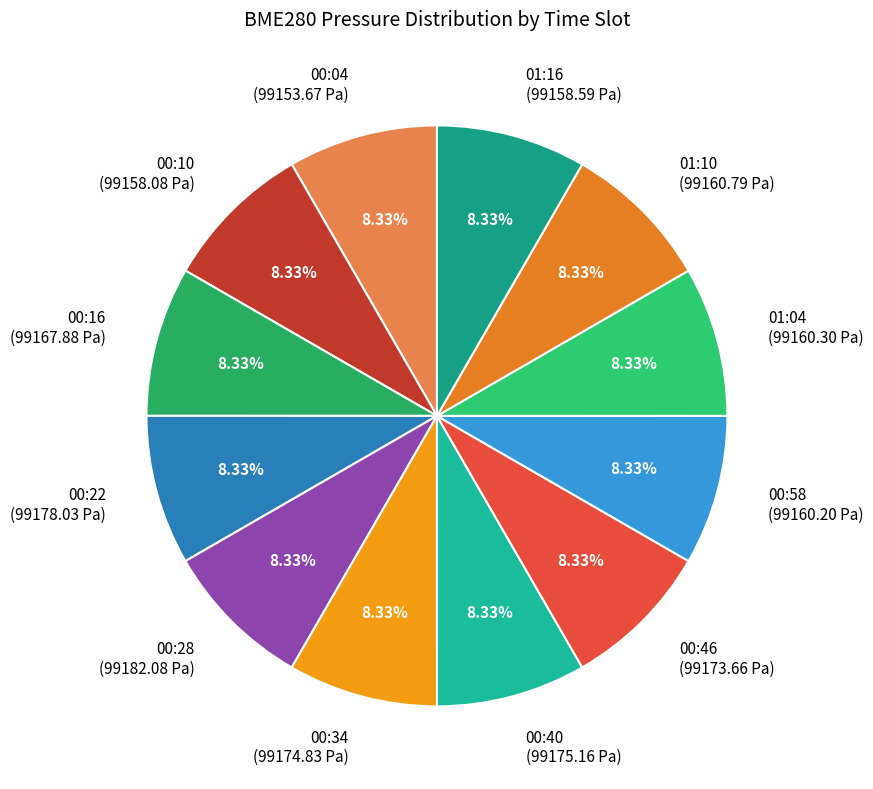

How many segments does this pie chart have?

12